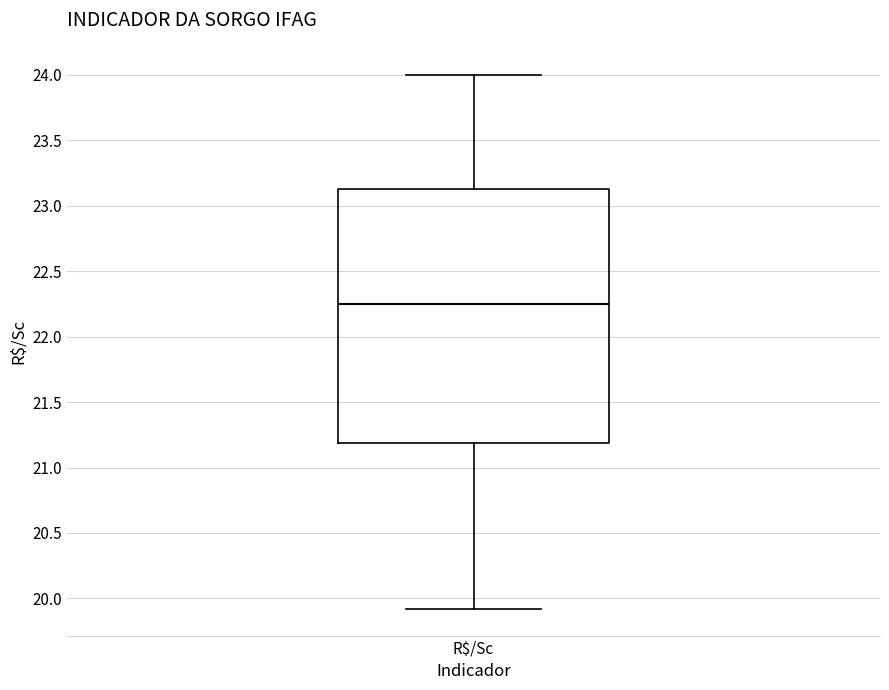

Where is the upper edge of the box for R$/Sc on the y-axis? The values are not printed on the chart, so give them approximately, as read against the axis.

23.15